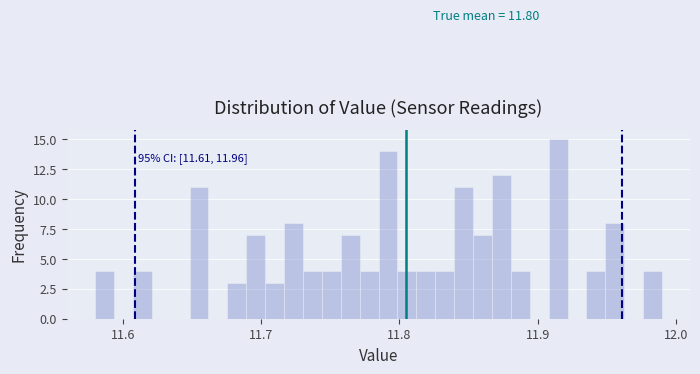

Around what value on the x-axis is the tallest bar? Give the approximate position of its centre, as read against the axis.

11.91